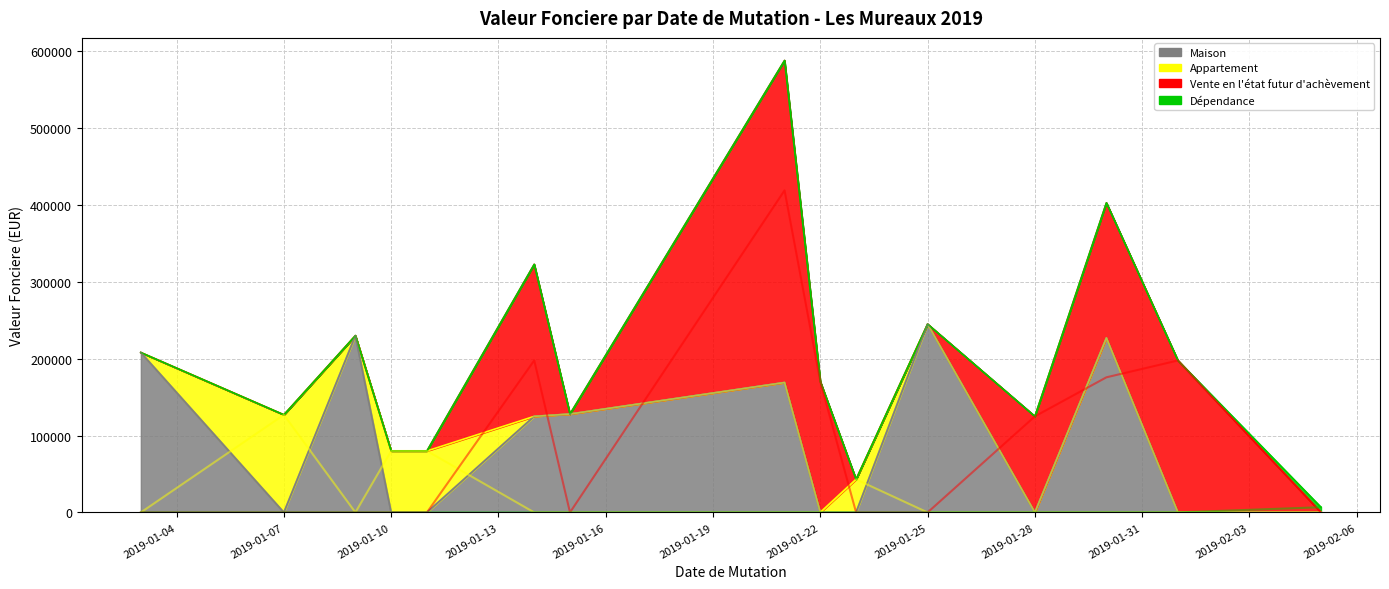

What is the maximum value for Dépendance?

6800